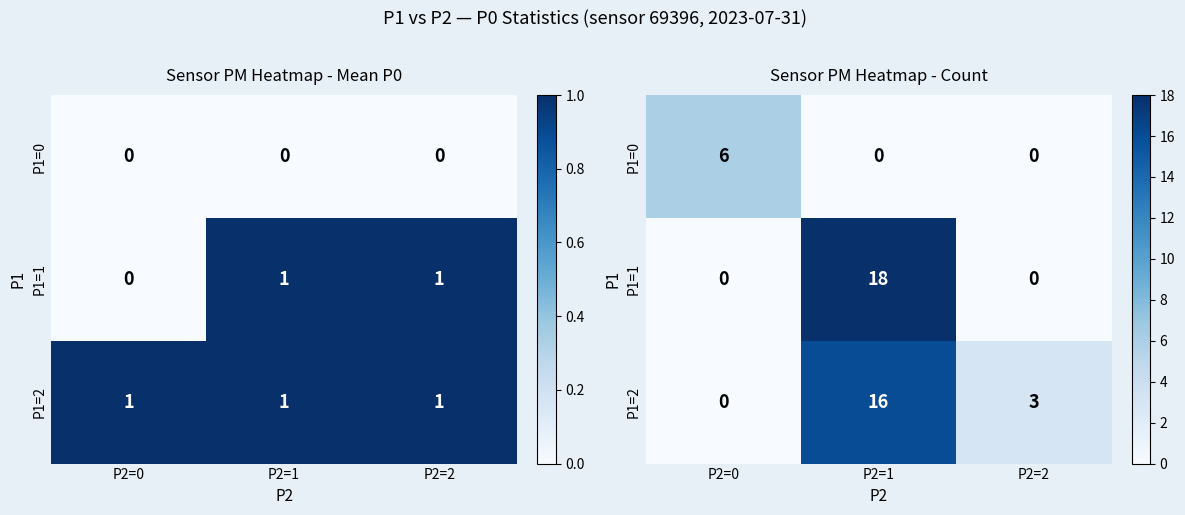

Which has a higher value, P2=2 or P2=0?

P2=0